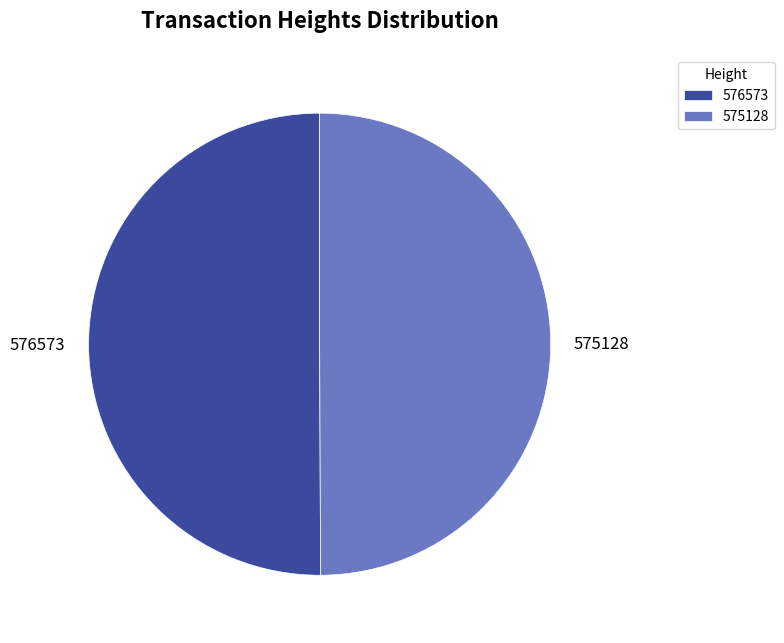

True or false: 575128 accounts for 50% of the total.

True